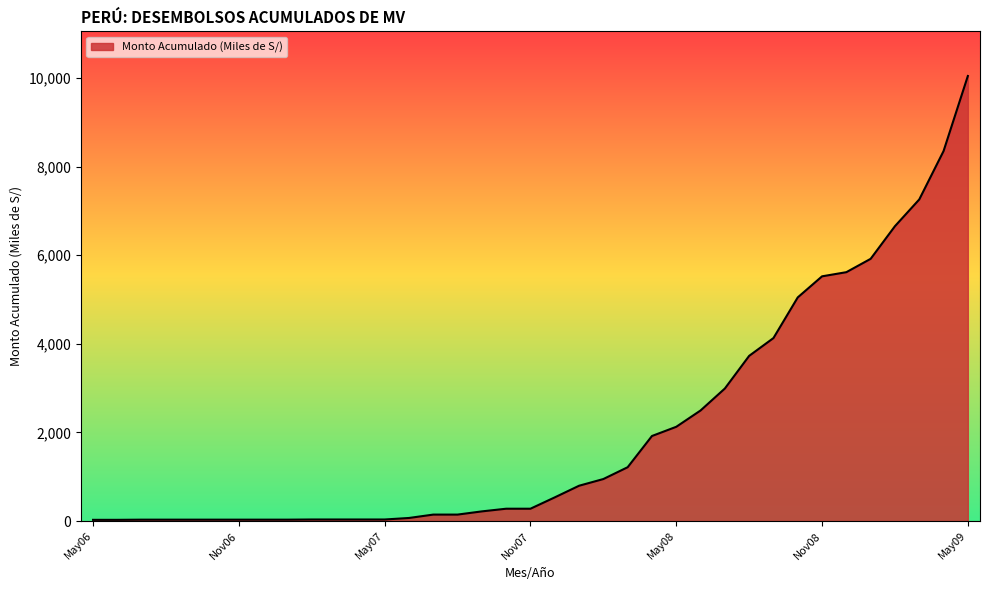

What is the greatest value displayed?

10047.1